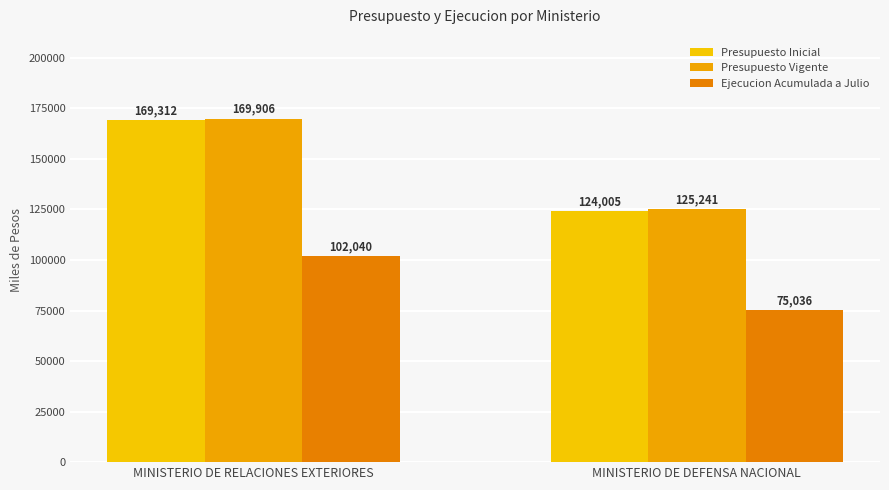

At which label does Ejecucion Acumulada a Julio reach its peak?

MINISTERIO DE RELACIONES EXTERIORES